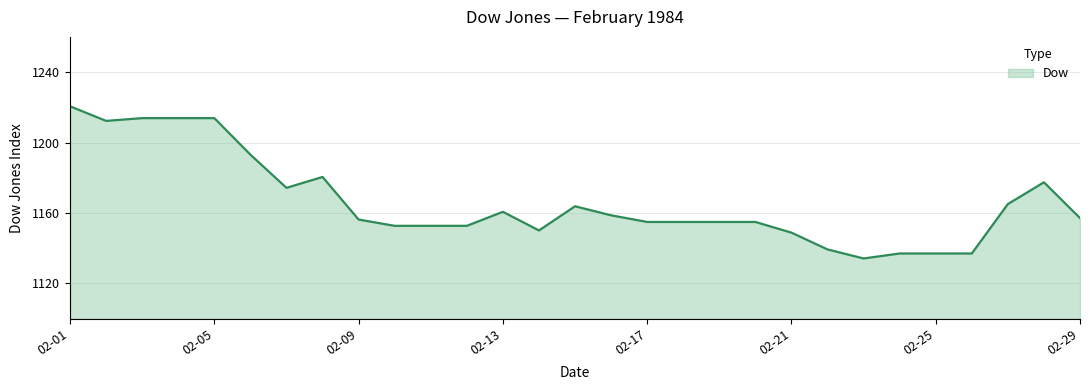

What is the minimum value shown in the chart?

1134.2